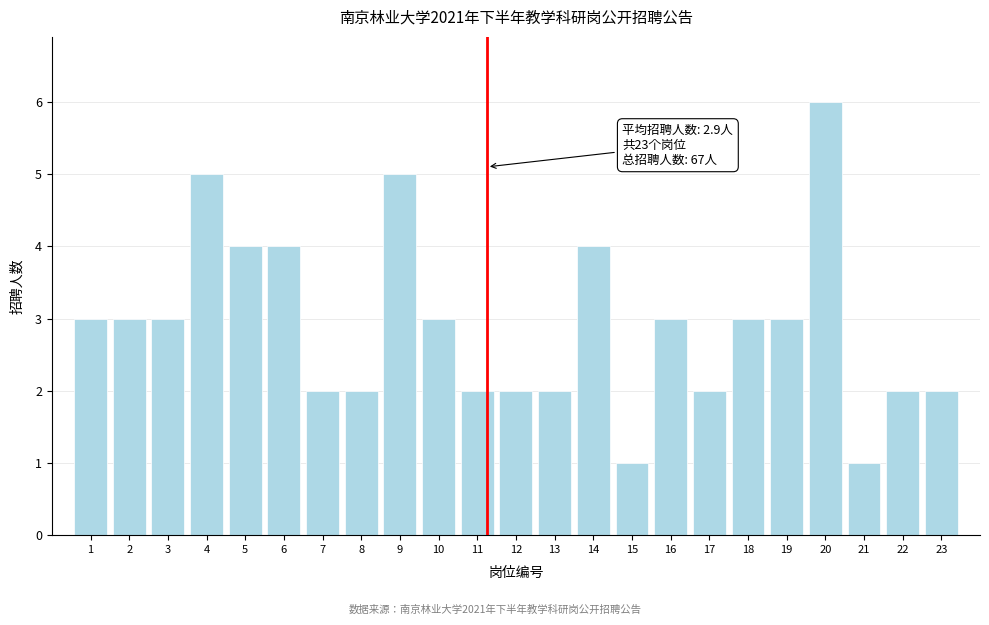

Reading left to right, transcribe all the data shown in this chart.

1=3	2=3	3=3	4=5	5=4	6=4	7=2	8=2	9=5	10=3	11=2	12=2	13=2	14=4	15=1	16=3	17=2	18=3	19=3	20=6	21=1	22=2	23=2